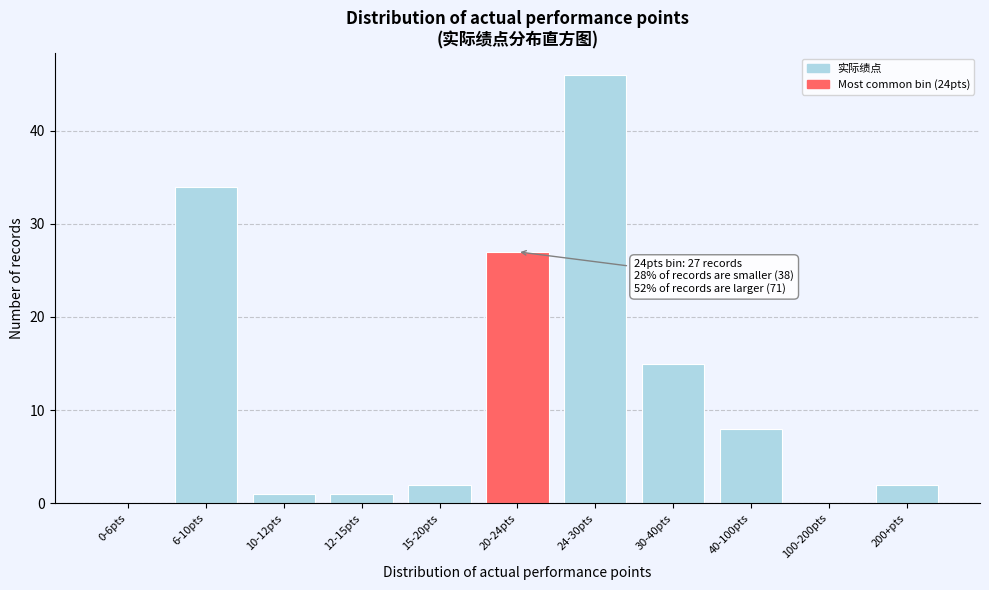

Reading left to right, transcribe all the data shown in this chart.

0-6pts=0	6-10pts=34	10-12pts=1	12-15pts=1	15-20pts=2	20-24pts=27	24-30pts=46	30-40pts=15	40-100pts=8	100-200pts=0	200+pts=2